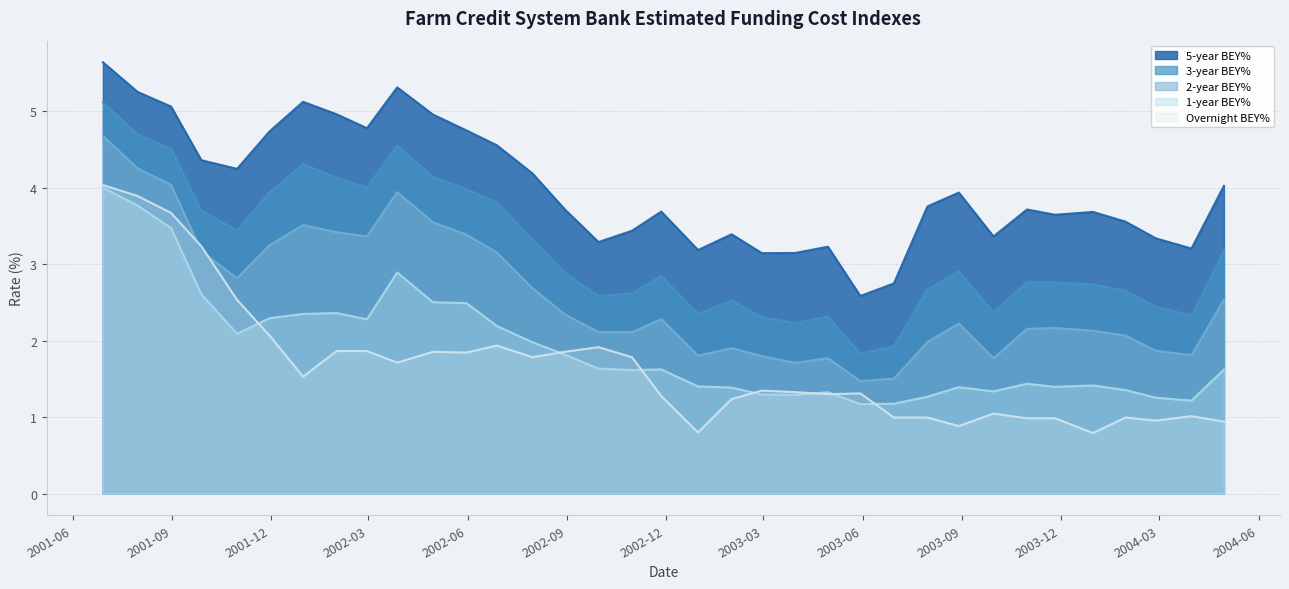

Which series changed the most between 2001-09-28 and 2003-12-31?

Overnight BEY%